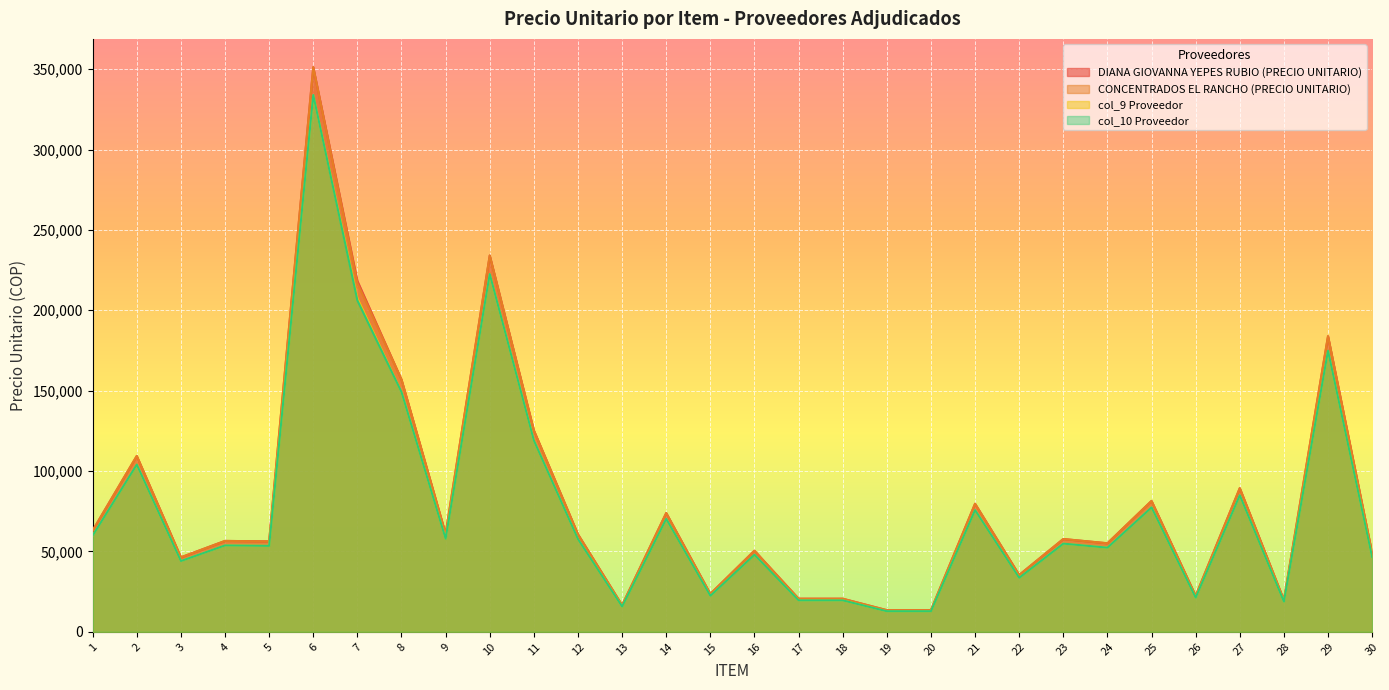

What are all the series names shown in the legend?

DIANA GIOVANNA YEPES RUBIO (PRECIO UNITARIO), CONCENTRADOS EL RANCHO (PRECIO UNITARIO), col_9 Proveedor, col_10 Proveedor